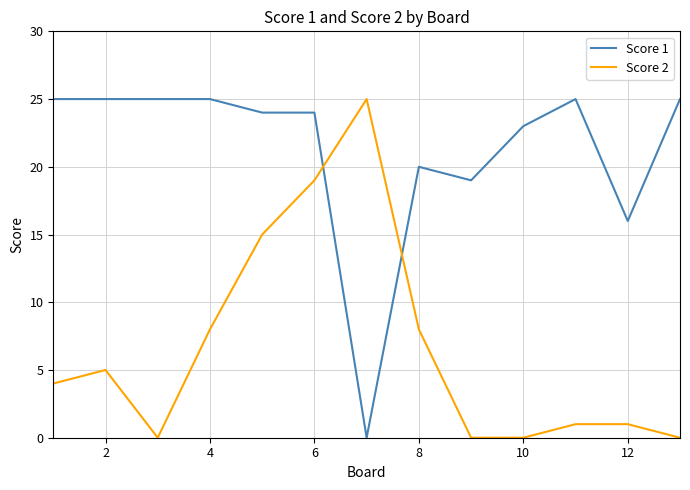

True or false: Score 2 and Score 1 intersect in this chart.

True